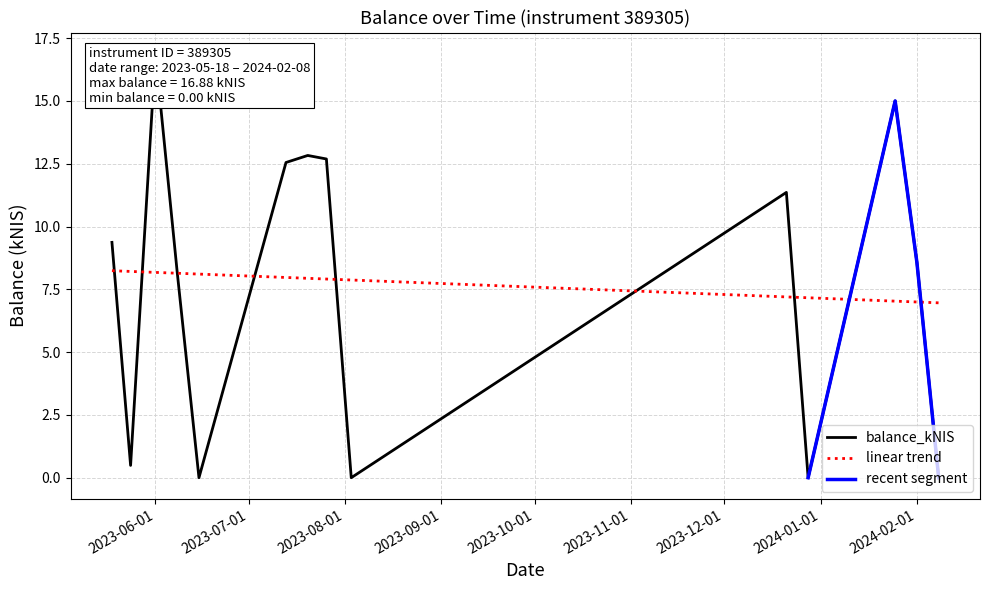

At which label is the value closest to 8?

2023-06-08